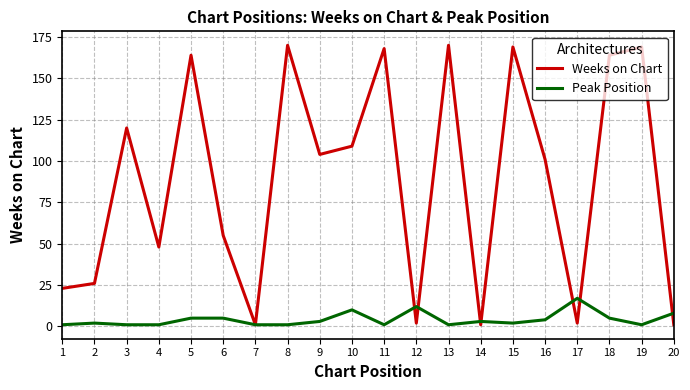

After their last crossing, which series has the higher values: Weeks on Chart or Peak Position?

Peak Position